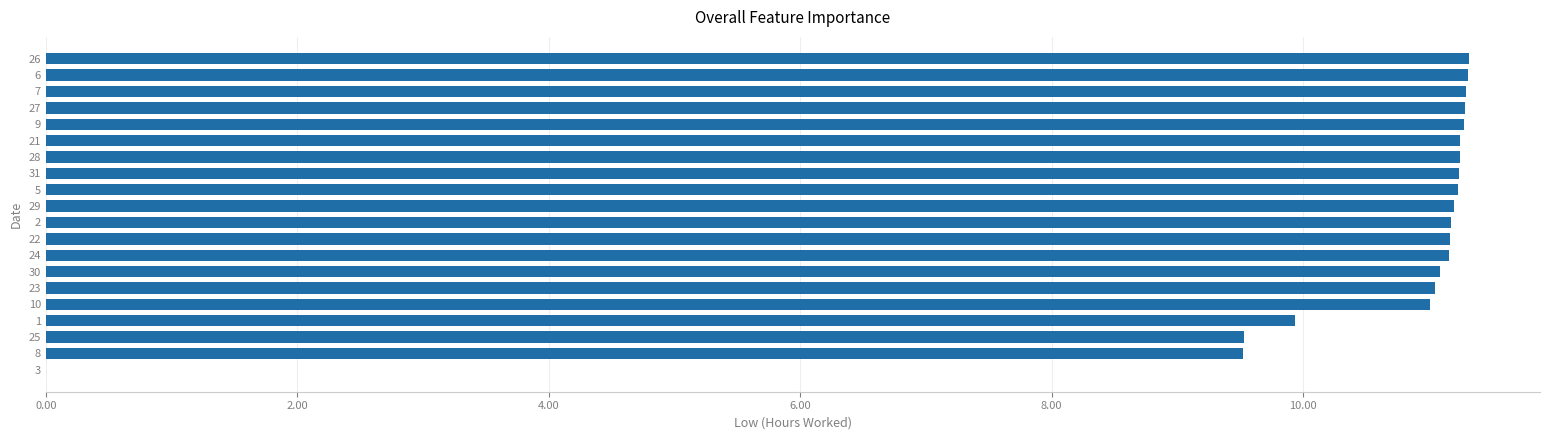

Count the number of categories in the chart.

20